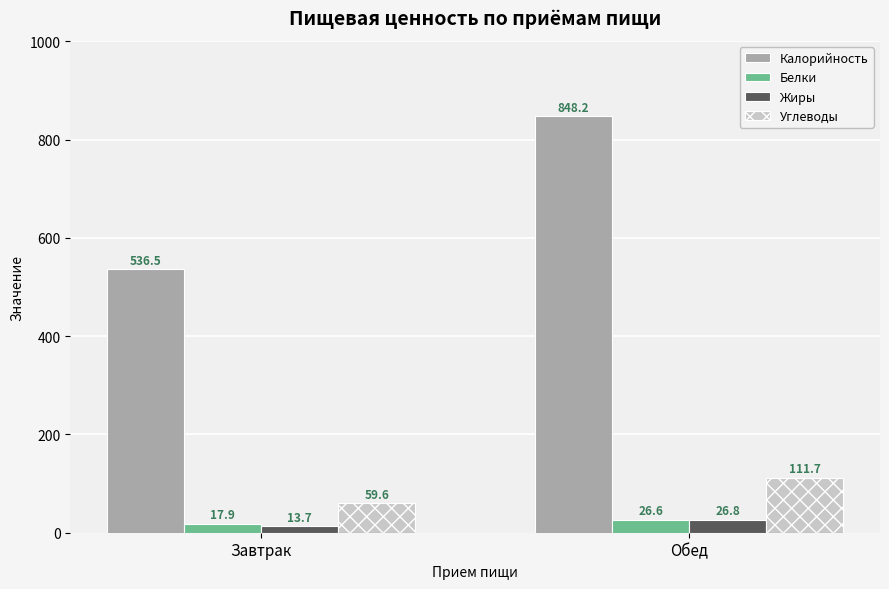

How many data points in Жиры are above 26?

1